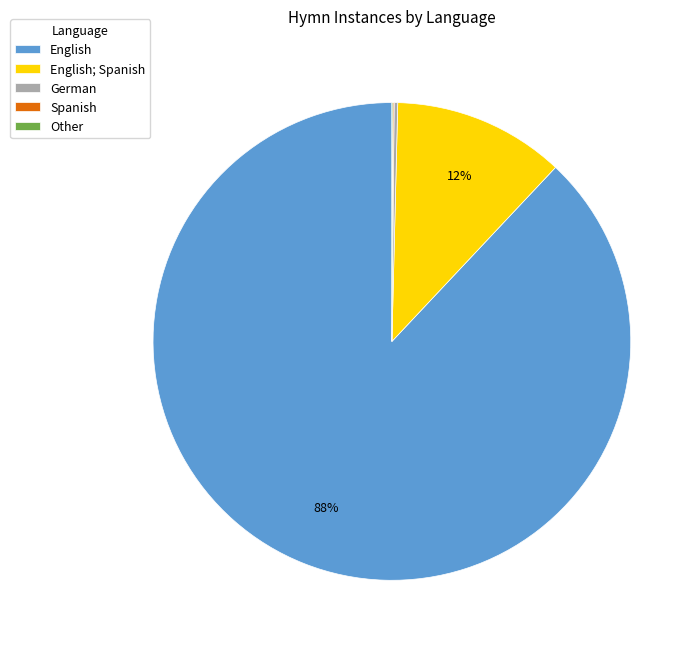

Which category has the biggest portion of the pie?

English